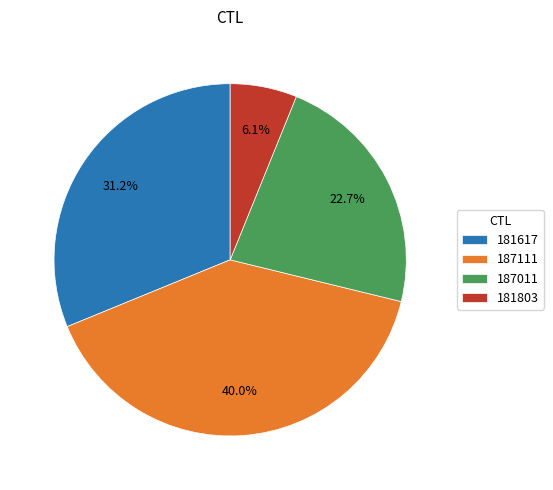

The 181803 slice represents 6% of the pie. True or false?

True